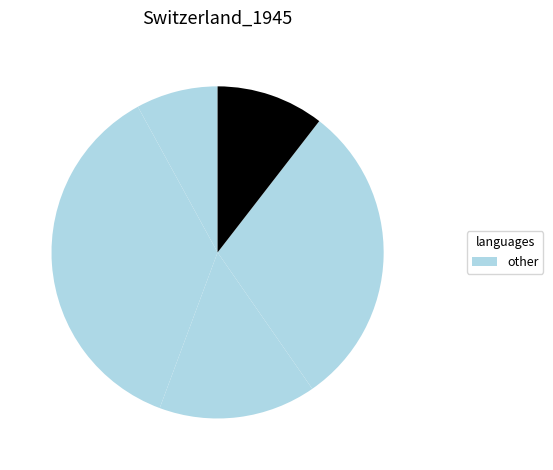

How many slices are in this pie chart?

5